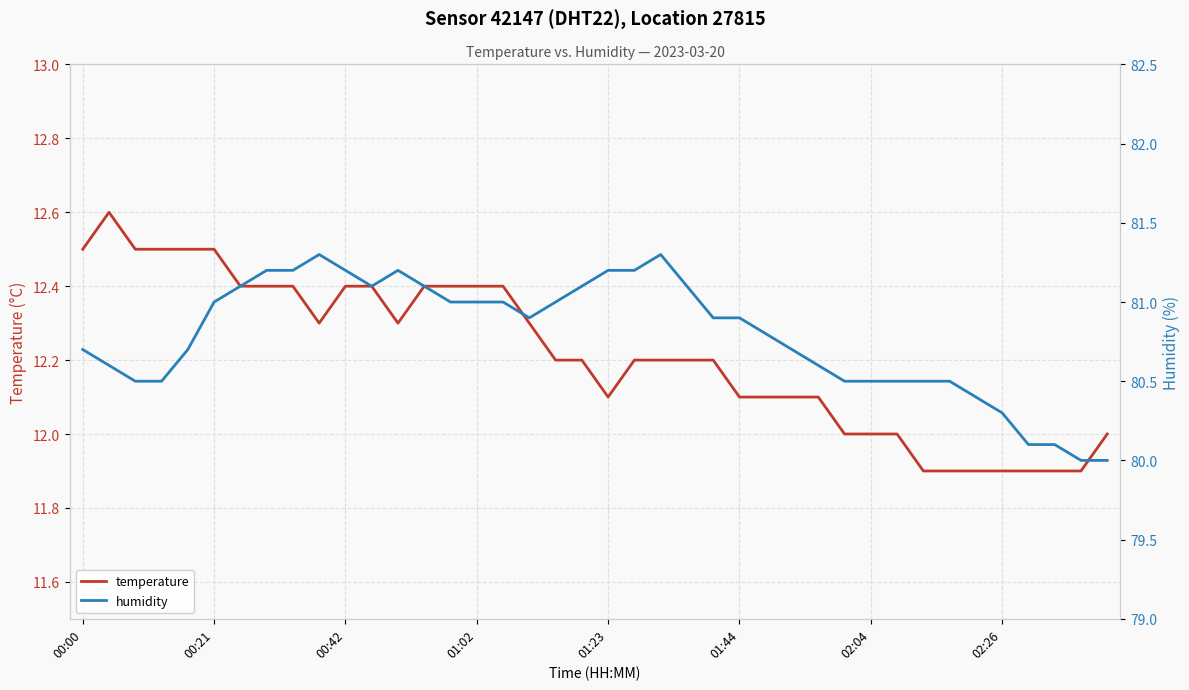

What is the difference between the humidity values at 9 and 30?

0.8